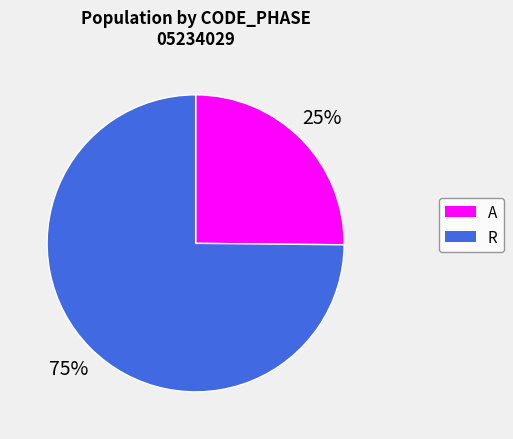

Which slice is the smallest?

A